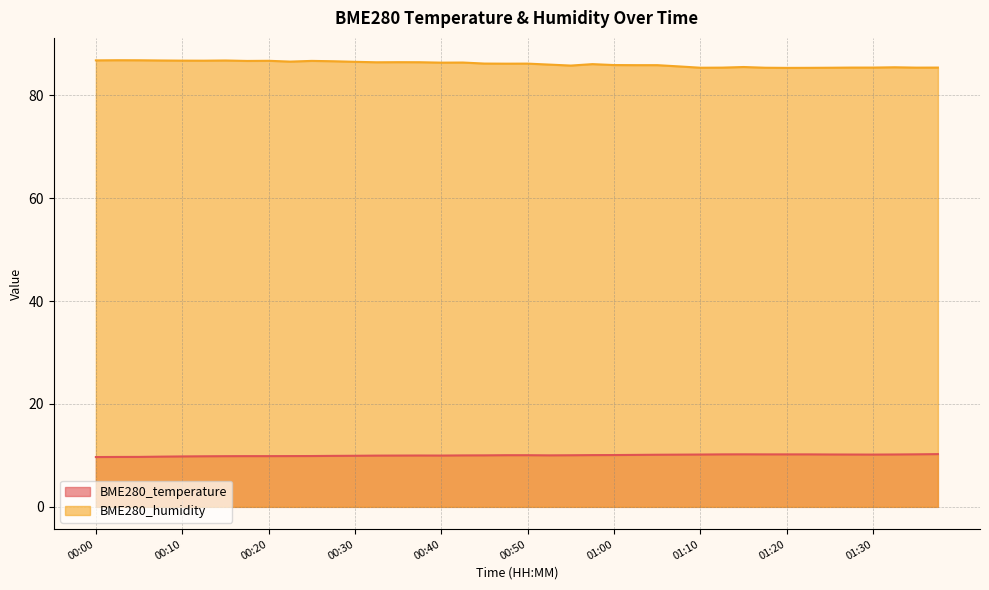

Where does the BME280_humidity series first go above 86?

00:00